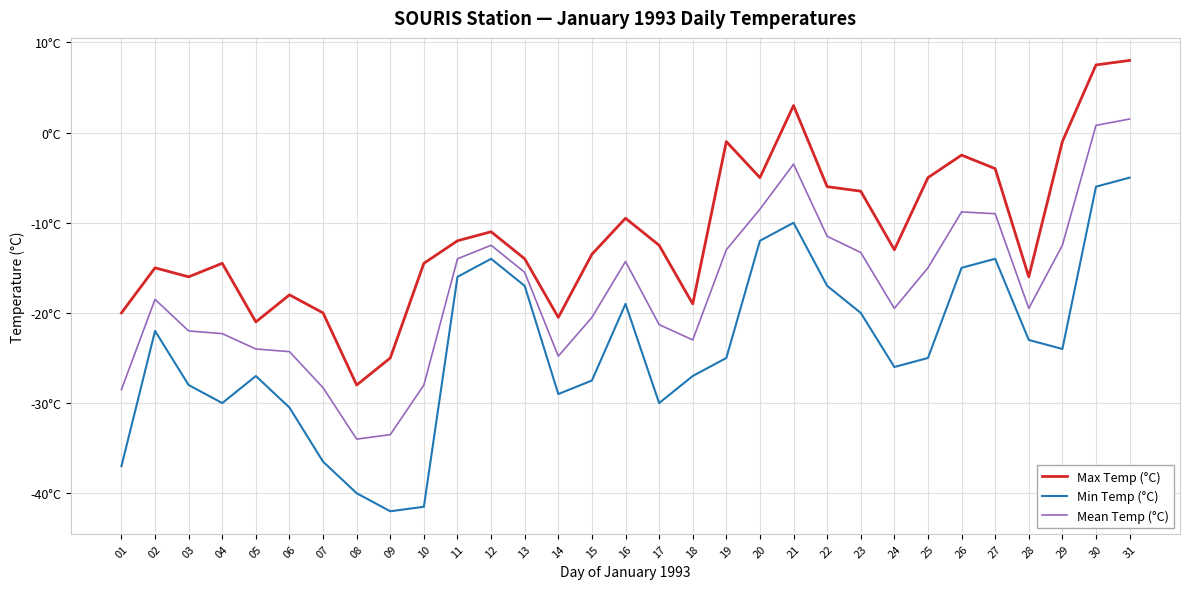

True or false: Min Temp (°C) and Max Temp (°C) cross at least once.

False